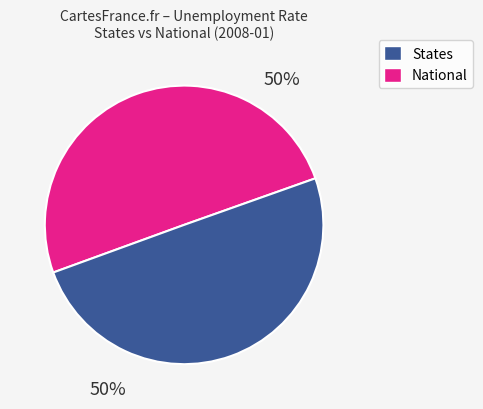

To the nearest percent, what percentage of the pie is National?

50%